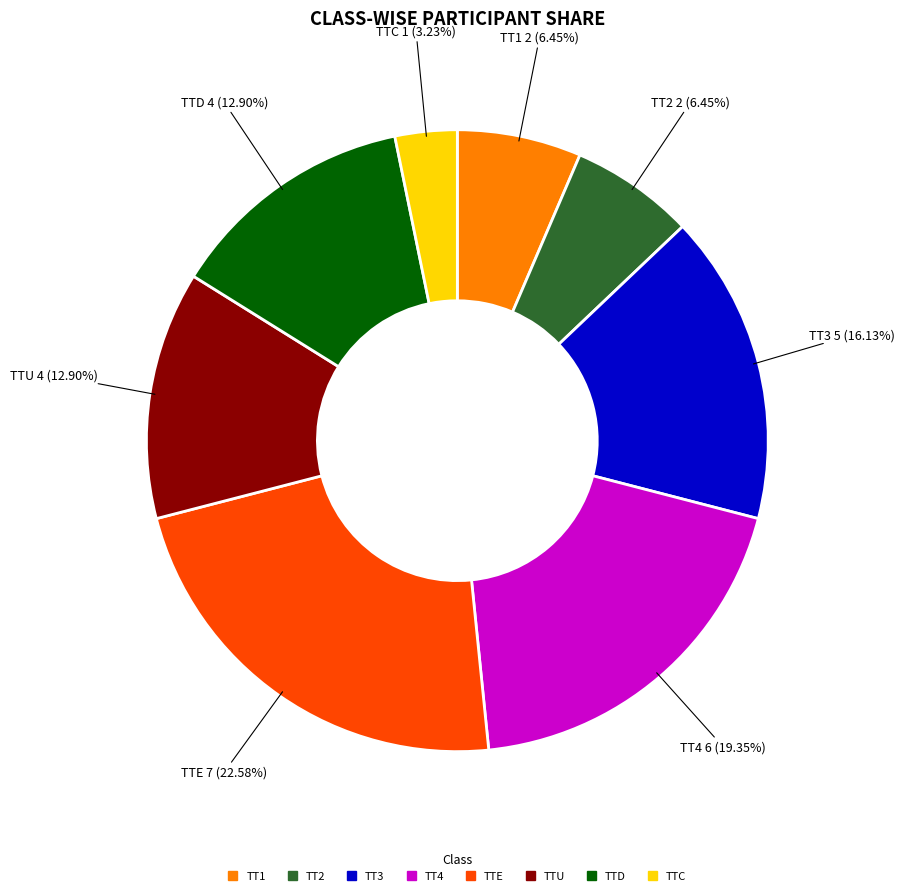

Is there any slice that represents more than half of the pie?

No